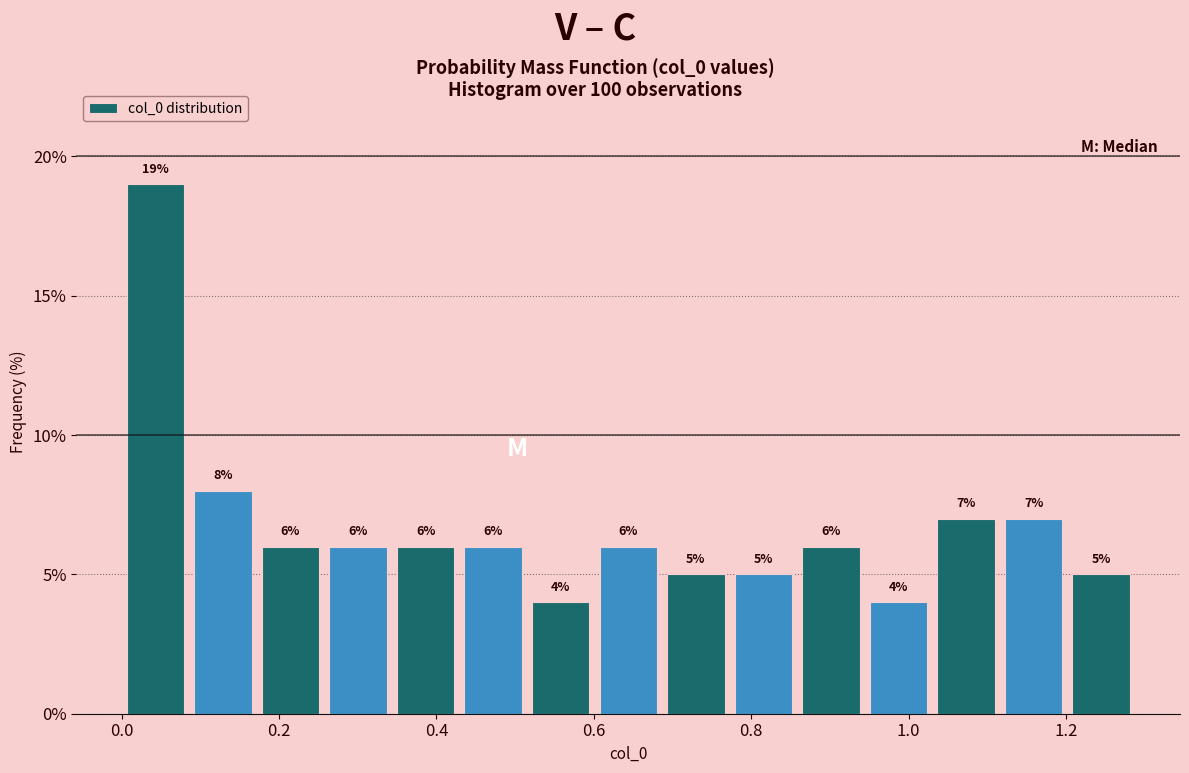

Over which range of the x-axis is the bar tallest?

0.00 to 0.08